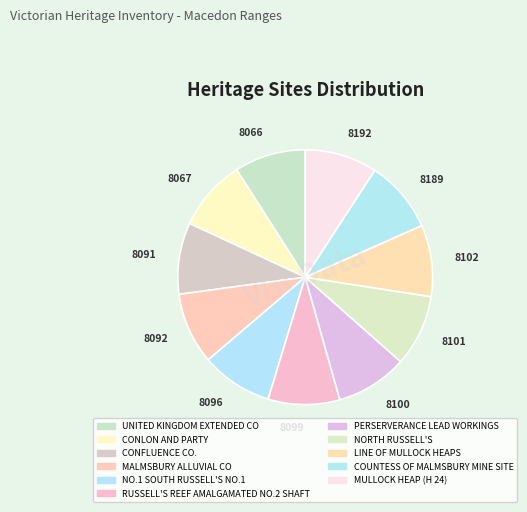

Is the sum of 8092 and 8102 greater than half?

No